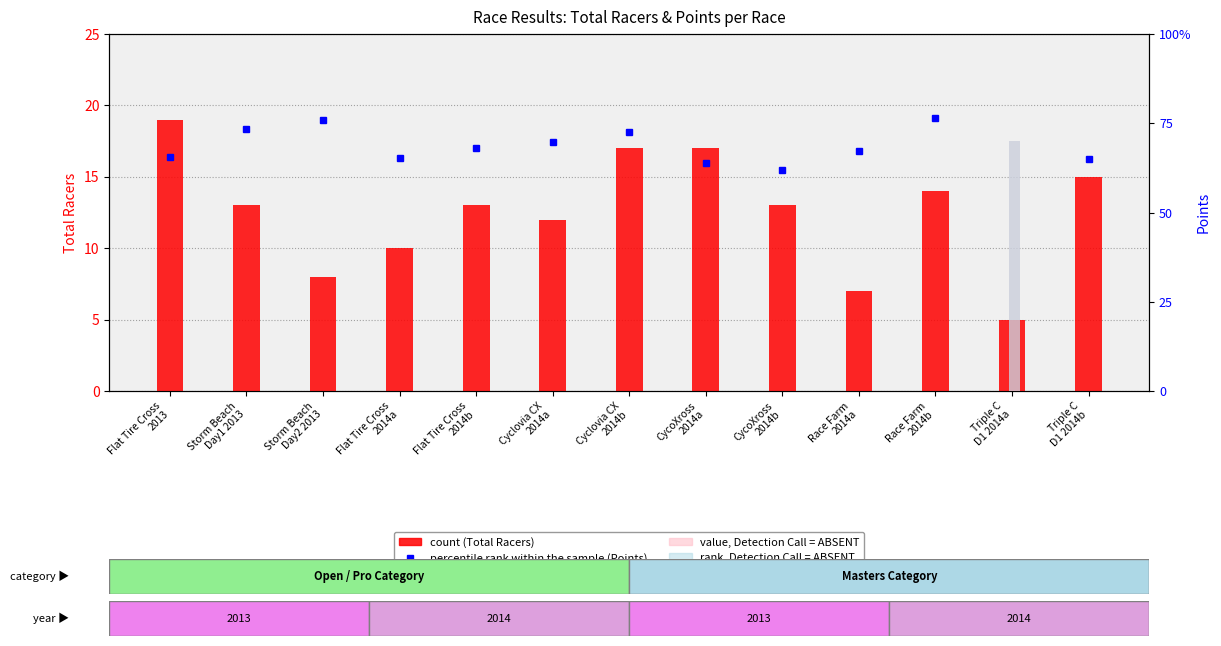

List the labels in order of value, smallest first.

Triple C
D1 2014a, Race Farm
2014a, Storm Beach
Day2 2013, Flat Tire Cross
2014a, Cyclovia CX
2014a, Storm Beach
Day1 2013, Flat Tire Cross
2014b, CycoXross
2014b, Race Farm
2014b, Triple C
D1 2014b, Cyclovia CX
2014b, CycoXross
2014a, Flat Tire Cross
2013